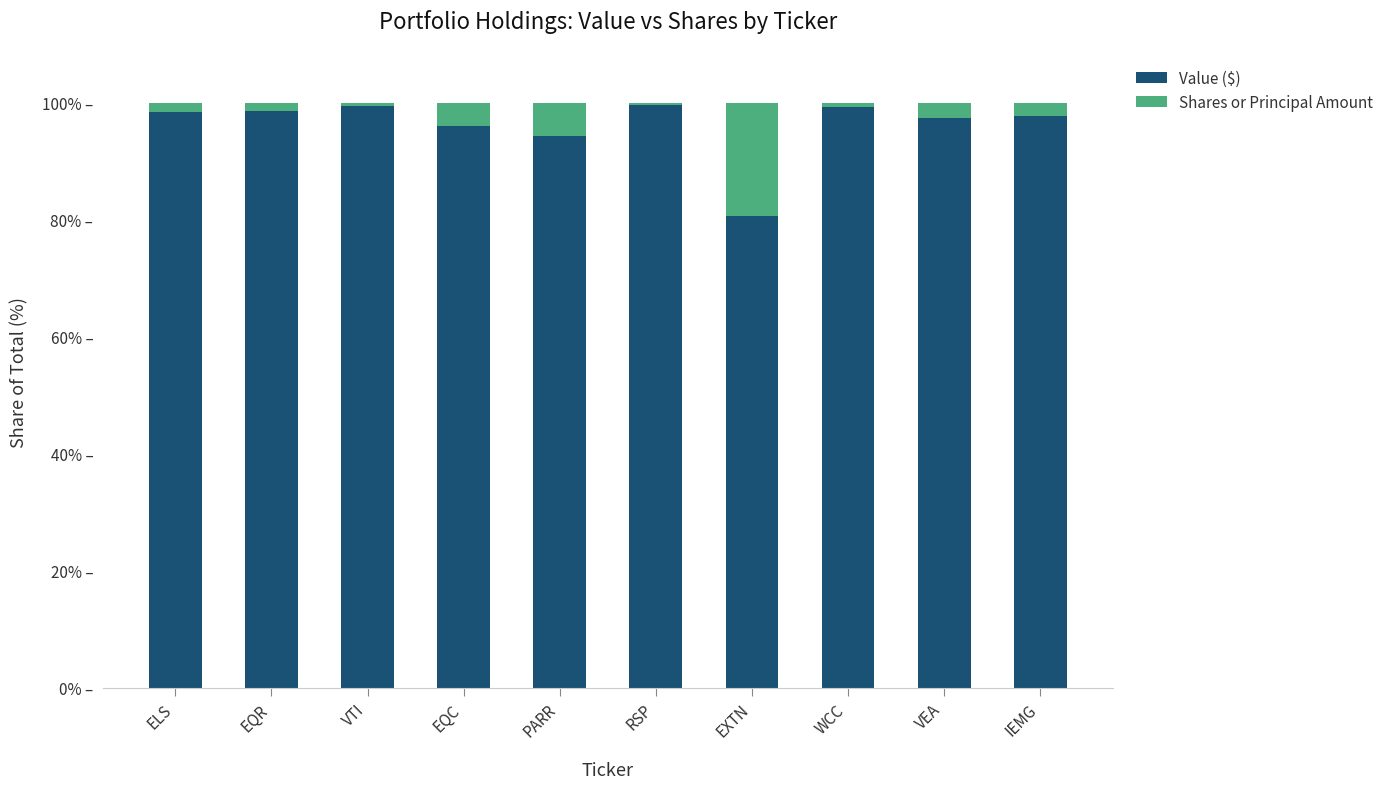

Does the chart contain any negative values?

No